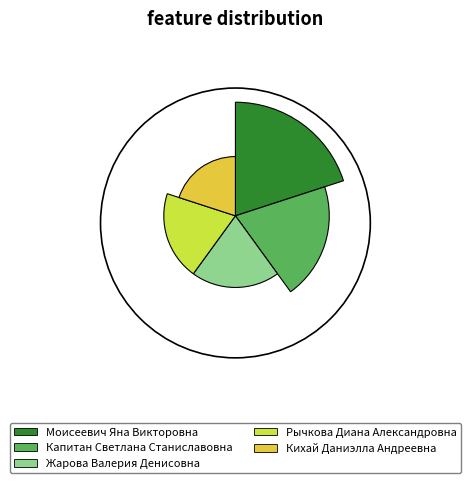

Which slice is the smallest?

Кихай Даниэлла Андреевна